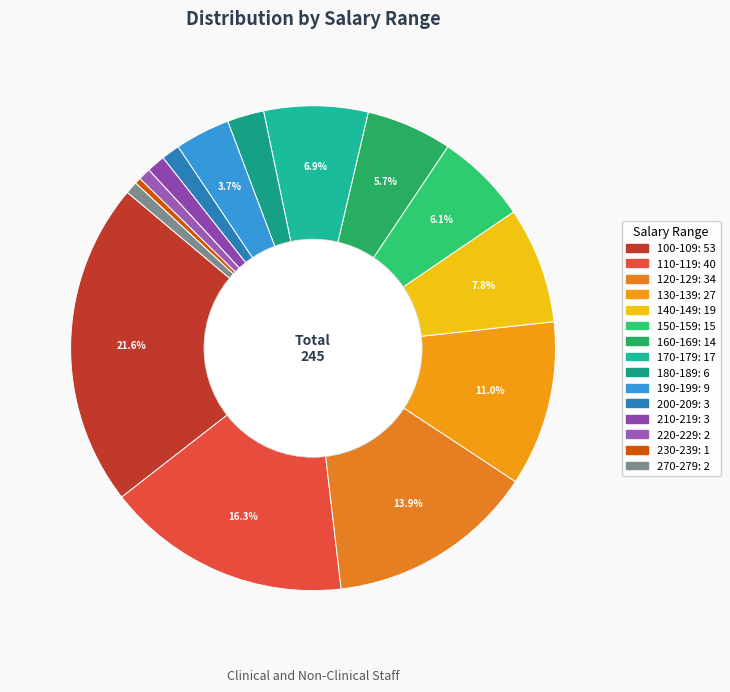

Is the sum of 130-139 and 140-149 greater than half?

No